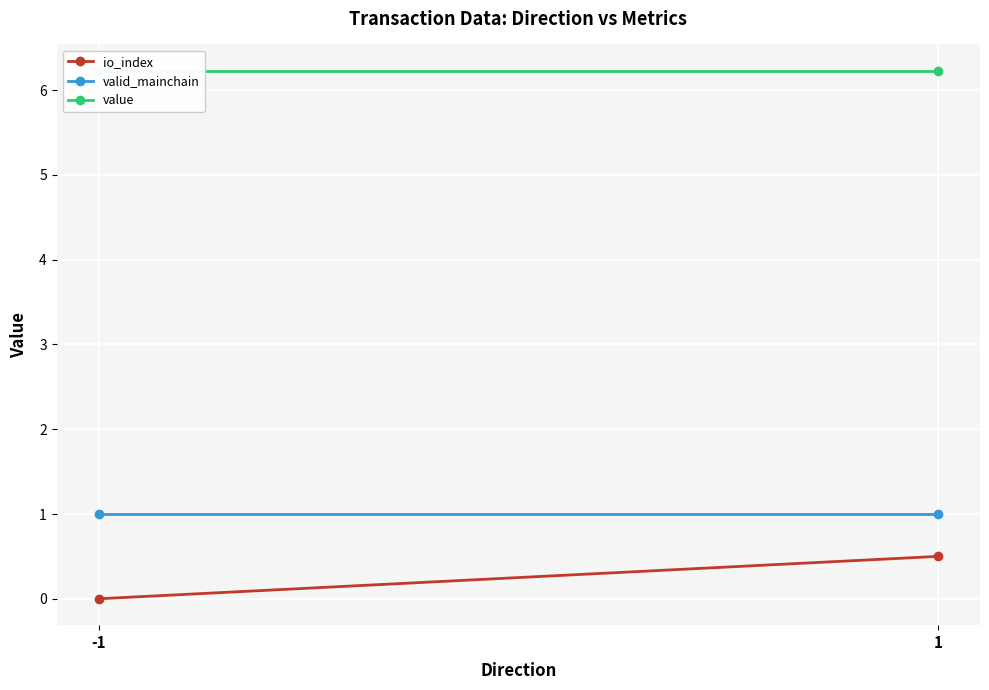

Read the valid_mainchain value at -1.

1.0